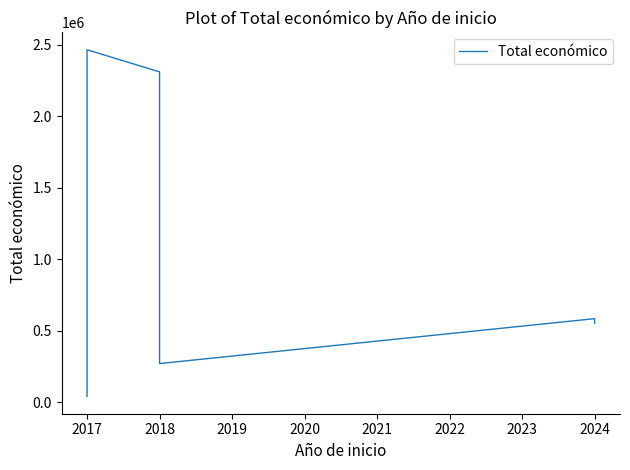

The value at 2017 is 3425409. True or false?

False